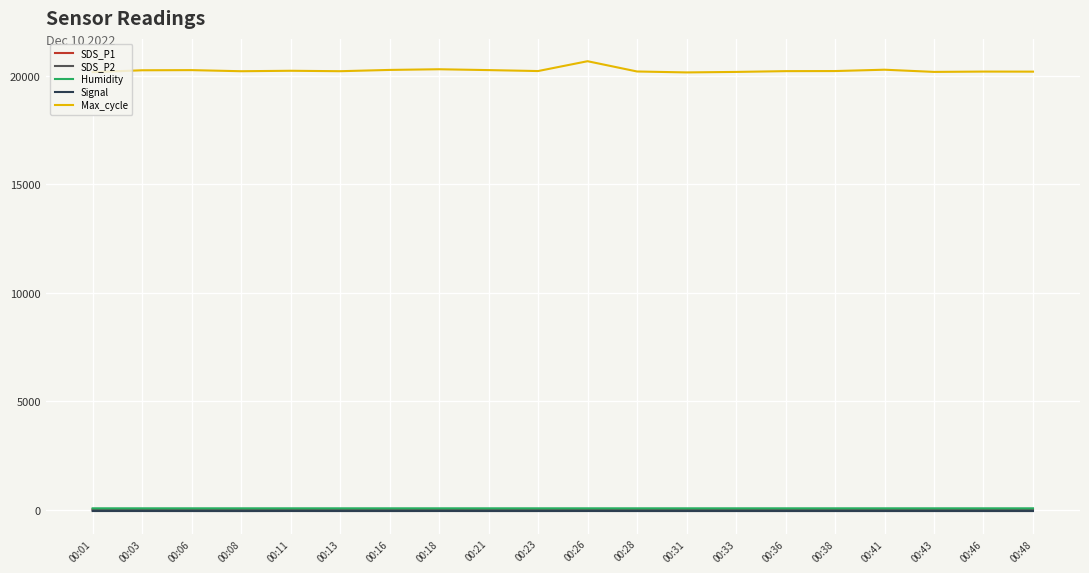

True or false: SDS_P2 and SDS_P1 intersect in this chart.

False